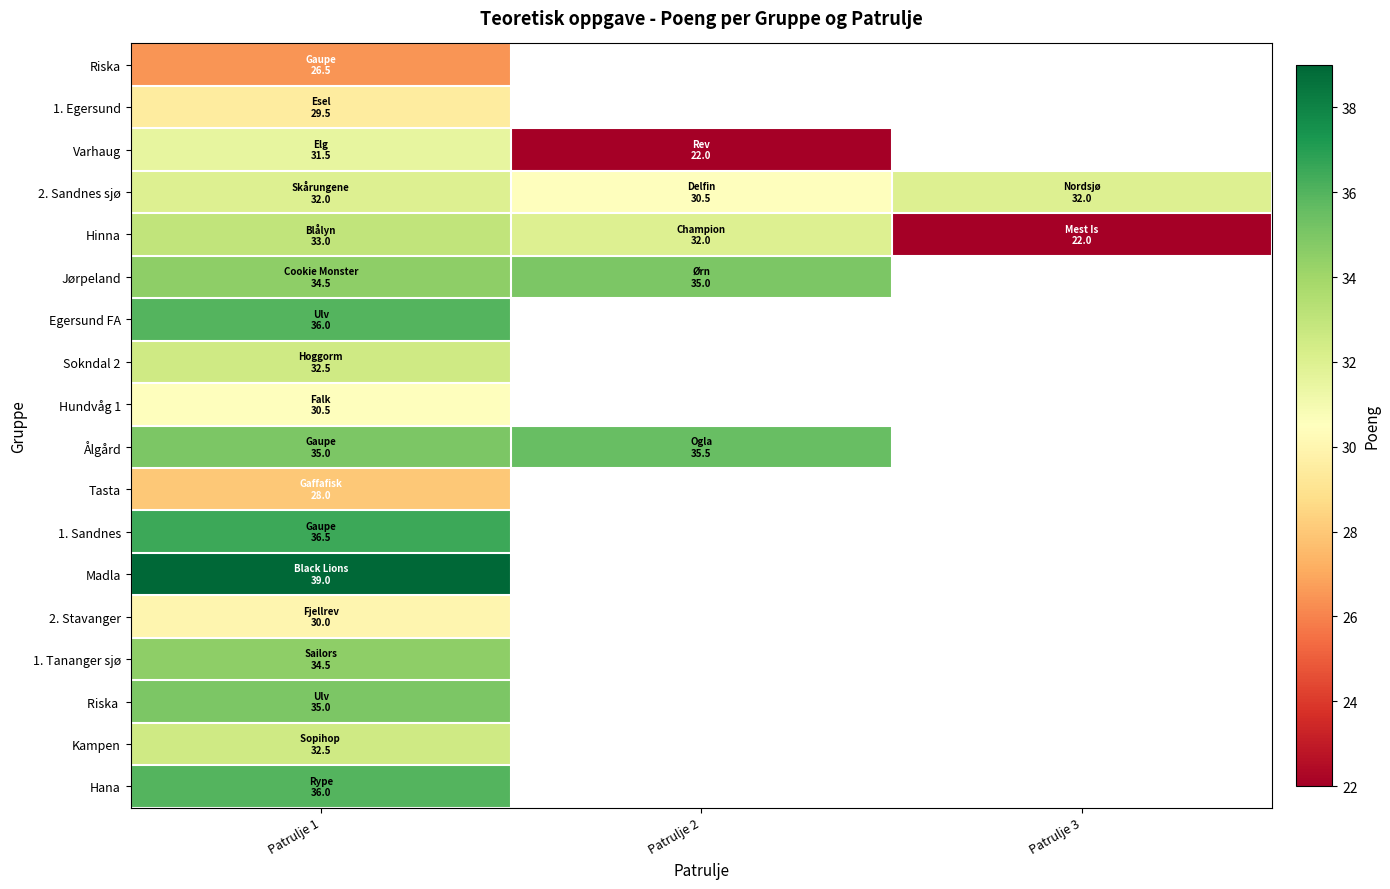

What is the maximum value shown in the chart?

39.0